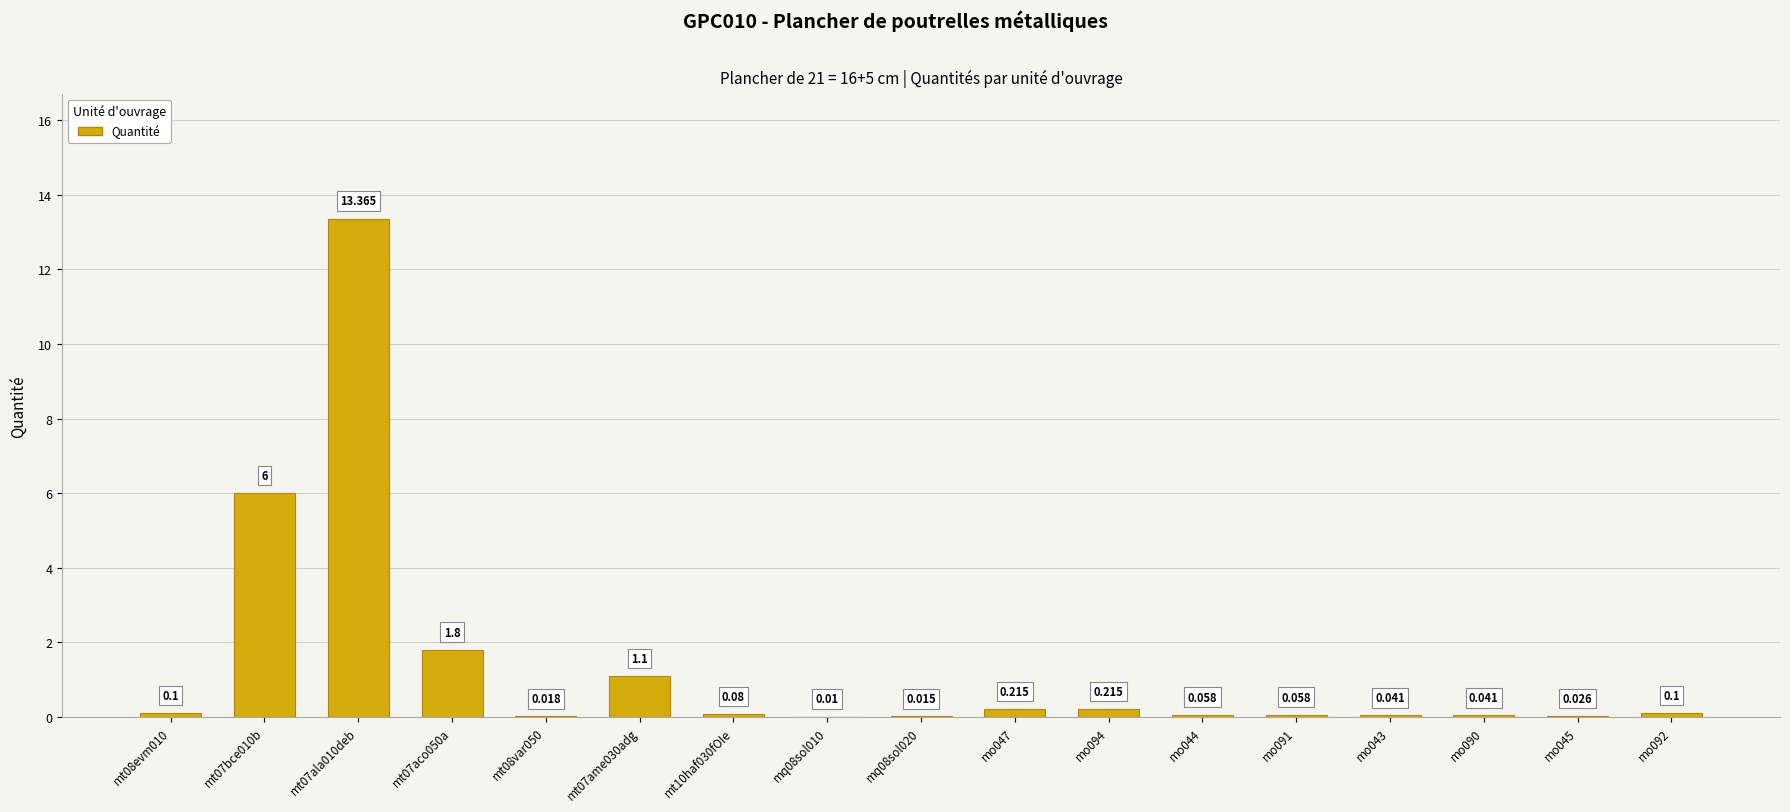

Rank the categories by value from lowest to highest.

mq08sol010, mq08sol020, mt08var050, mo045, mo043, mo090, mo044, mo091, mt10haf030fOIe, mt08evm010, mo092, mo047, mo094, mt07ame030adg, mt07aco050a, mt07bce010b, mt07ala010deb